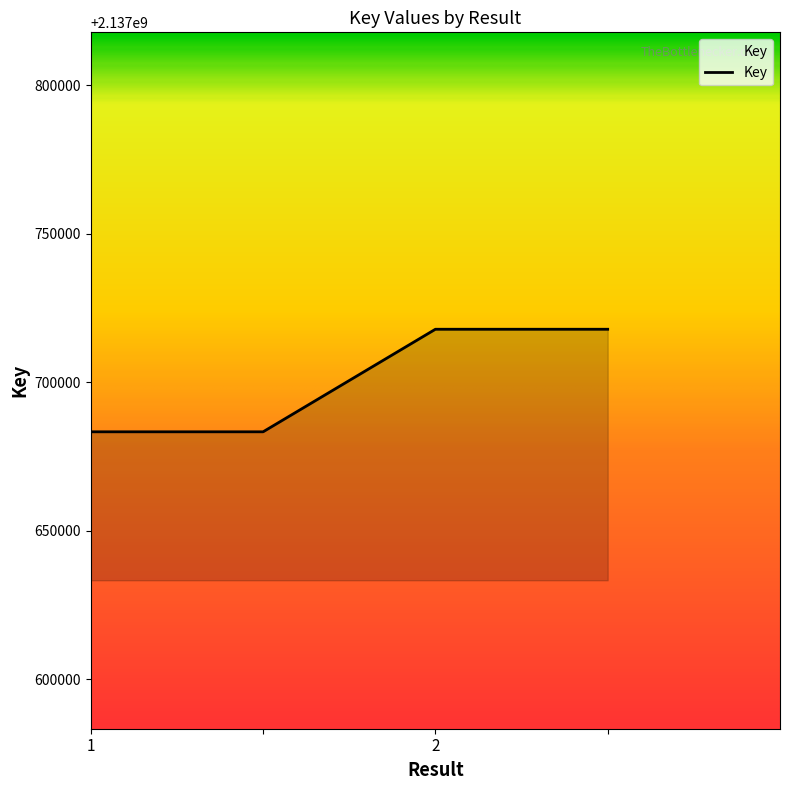

What is the average value?

2137700549